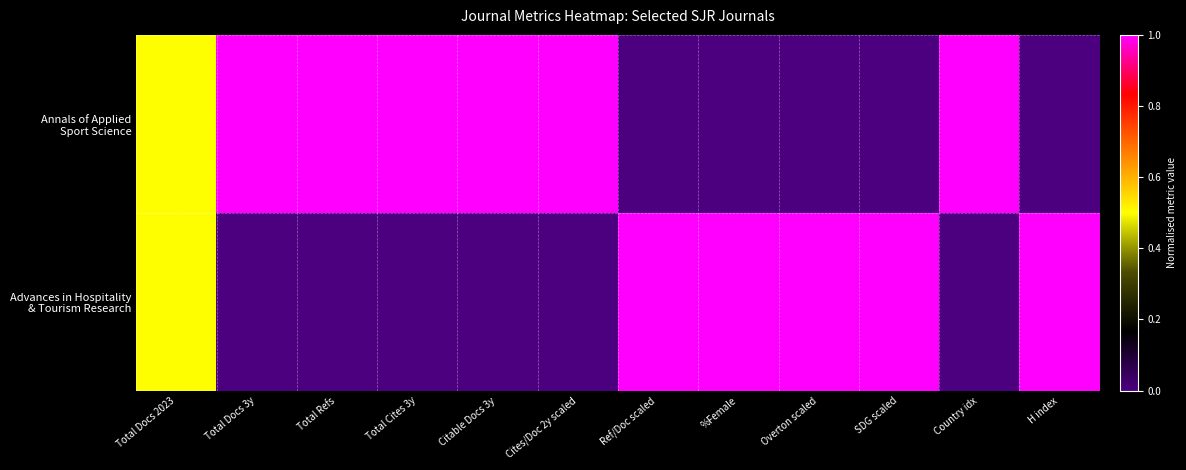

Between Total Cites 3y and Citable Docs 3y, which is larger?

Total Cites 3y